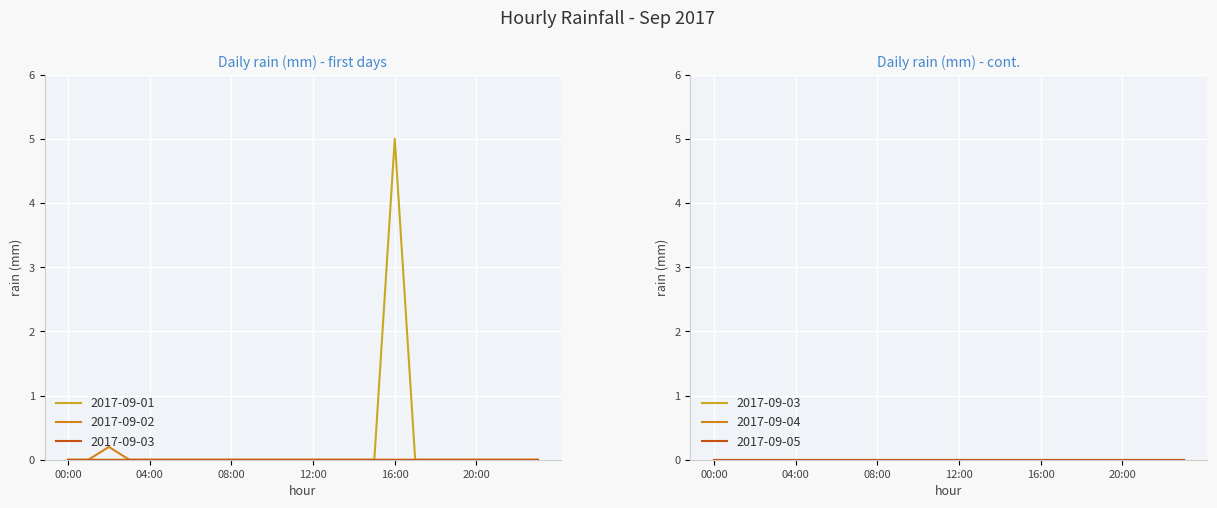

Reading right to left, what are all the values shown in this chart?

2017-09-01: 0.0	0.0	0.0	0.0	0.0	0.0	0.0	5.0	0.0	0.0	0.0	0.0	0.0	0.0	0.0	0.0	0.0	0.0	0.0	0.0	0.0	0.0	0.0	0.0
2017-09-02: 0.0	0.0	0.0	0.0	0.0	0.0	0.0	0.0	0.0	0.0	0.0	0.0	0.0	0.0	0.0	0.0	0.0	0.0	0.0	0.0	0.0	0.2	0.0	0.0
2017-09-03: 0.0	0.0	0.0	0.0	0.0	0.0	0.0	0.0	0.0	0.0	0.0	0.0	0.0	0.0	0.0	0.0	0.0	0.0	0.0	0.0	0.0	0.0	0.0	0.0
2017-09-04: 0.0	0.0	0.0	0.0	0.0	0.0	0.0	0.0	0.0	0.0	0.0	0.0	0.0	0.0	0.0	0.0	0.0	0.0	0.0	0.0	0.0	0.0	0.0	0.0
2017-09-05: 0.0	0.0	0.0	0.0	0.0	0.0	0.0	0.0	0.0	0.0	0.0	0.0	0.0	0.0	0.0	0.0	0.0	0.0	0.0	0.0	0.0	0.0	0.0	0.0